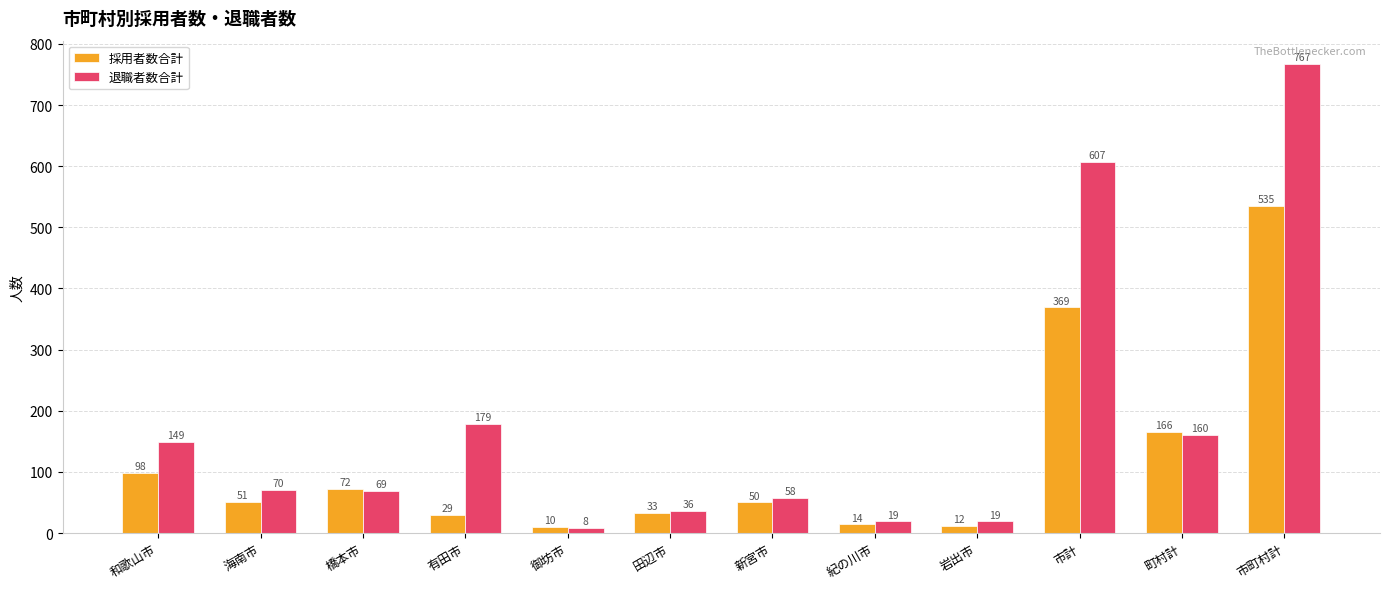

What position from the left is 町村計?

11